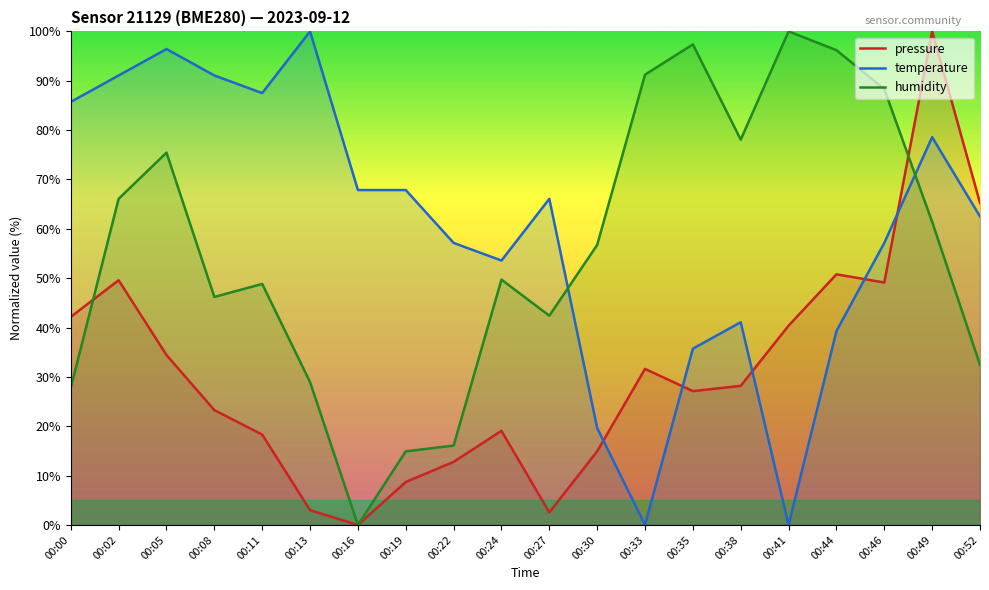

Which category has the highest value in the temperature series?

00:13